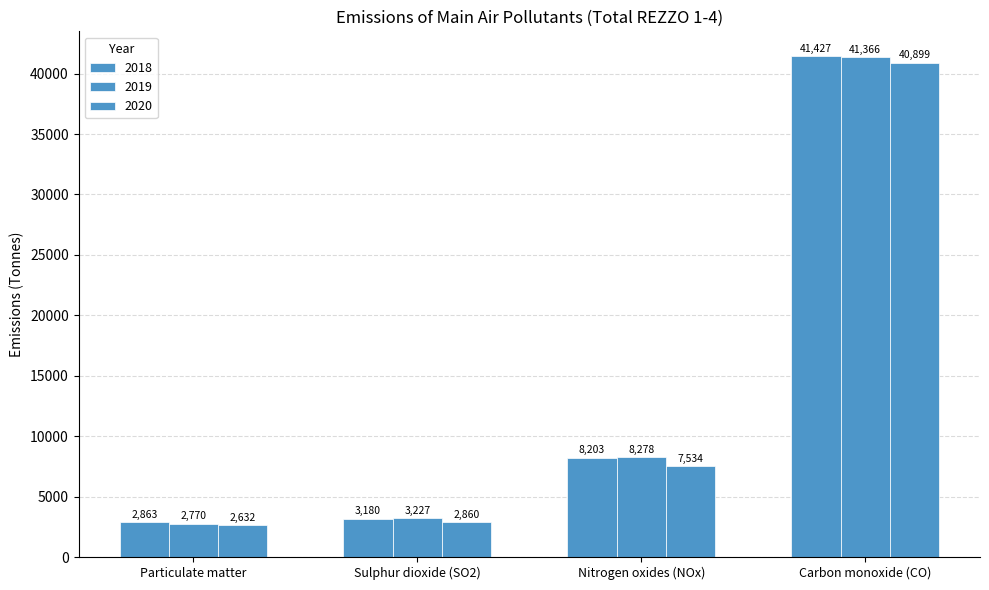

Which label corresponds to the smallest value in the chart?

Particulate matter